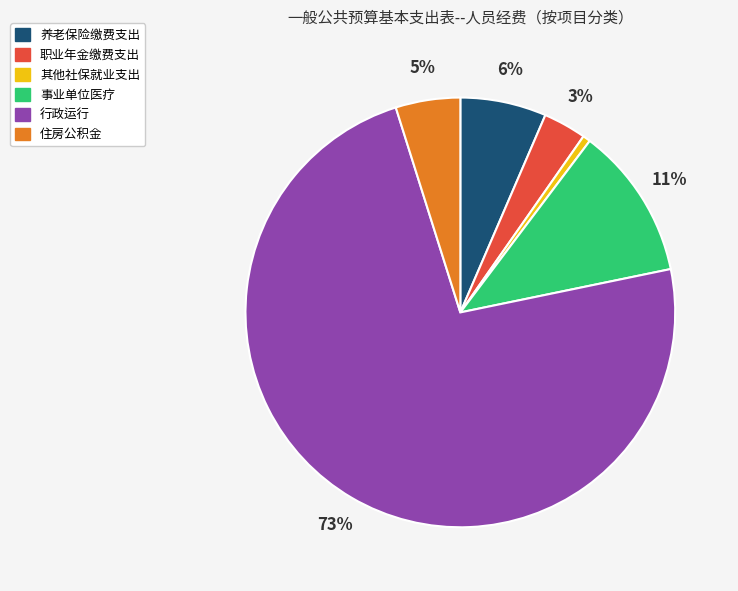

What percentage is the 事业单位医疗 slice, to the nearest percent?

11%